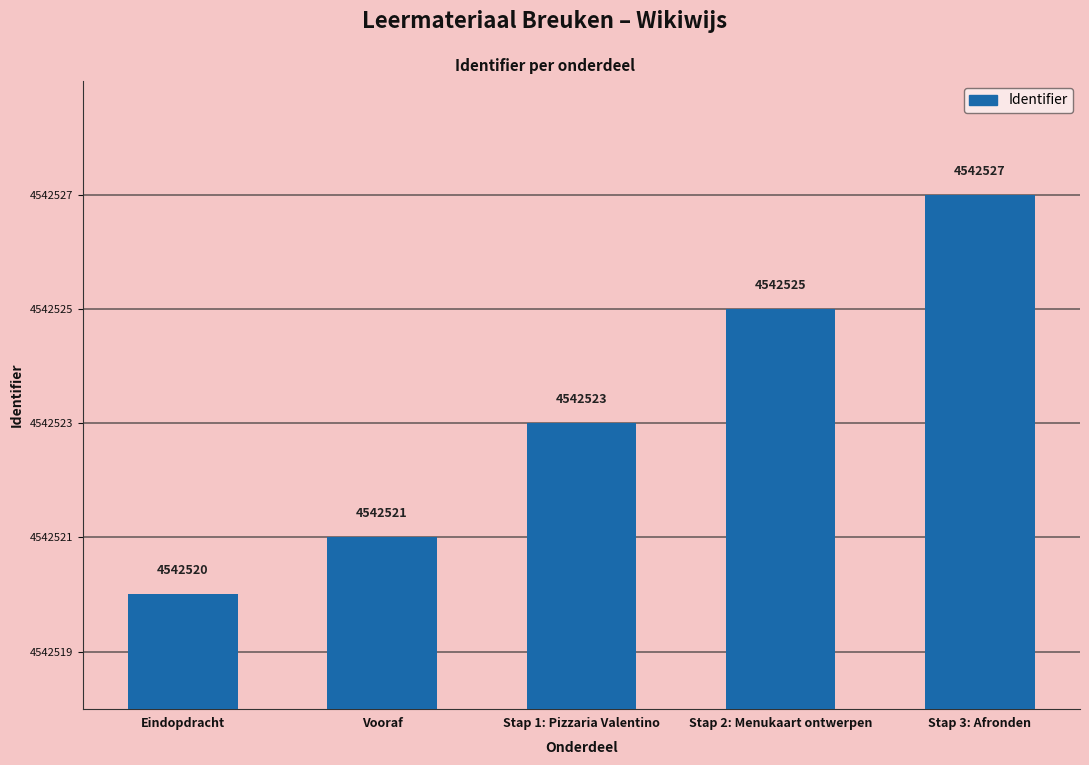

At which label is the value closest to 4542523?

Stap 1: Pizzaria Valentino